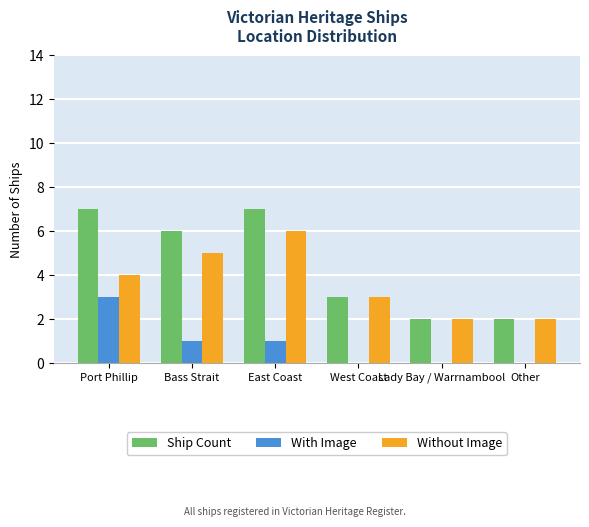

Which series changed the most between East Coast and Lady Bay / Warrnambool?

Ship Count